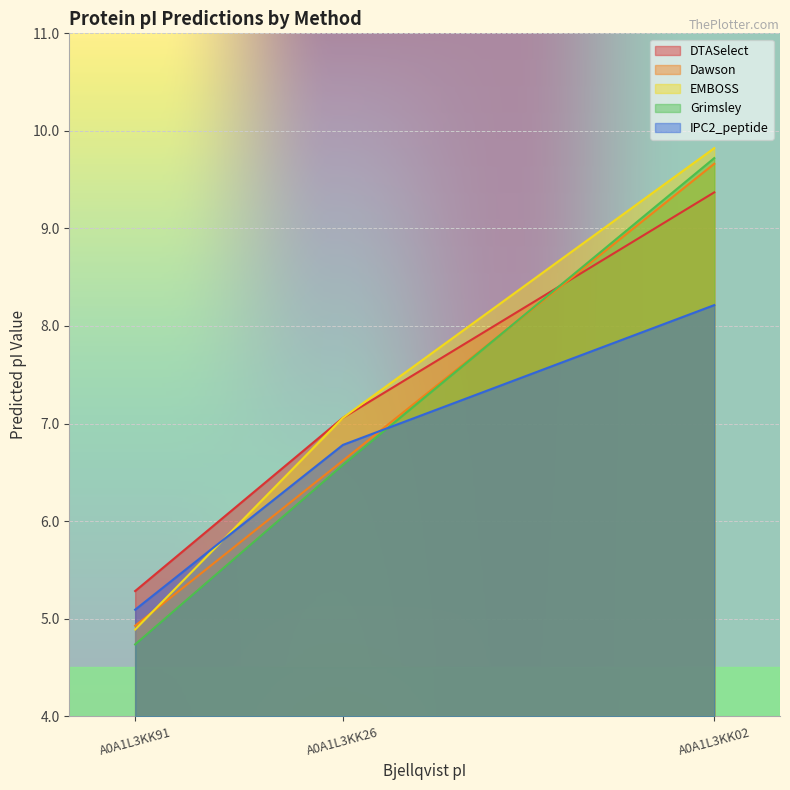

Is the value of DTASelect at A0A1L3KK91 greater than the value of IPC2_peptide at A0A1L3KK02?

No